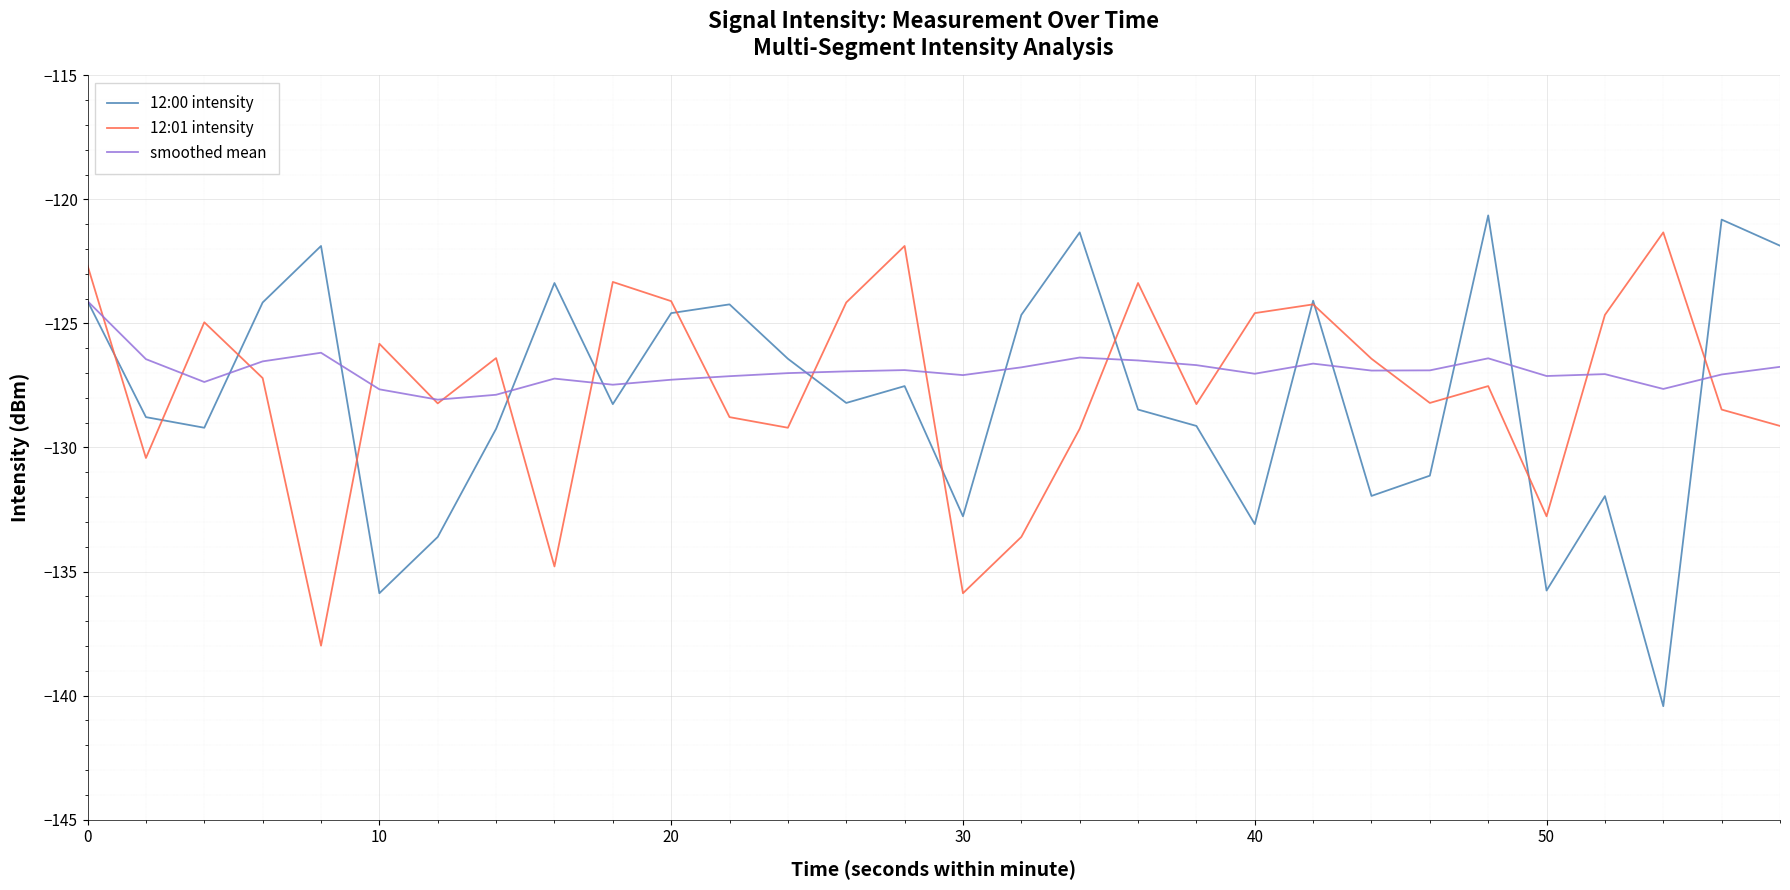

True or false: smoothed mean has more than 1 points higher than both neighbors.

True